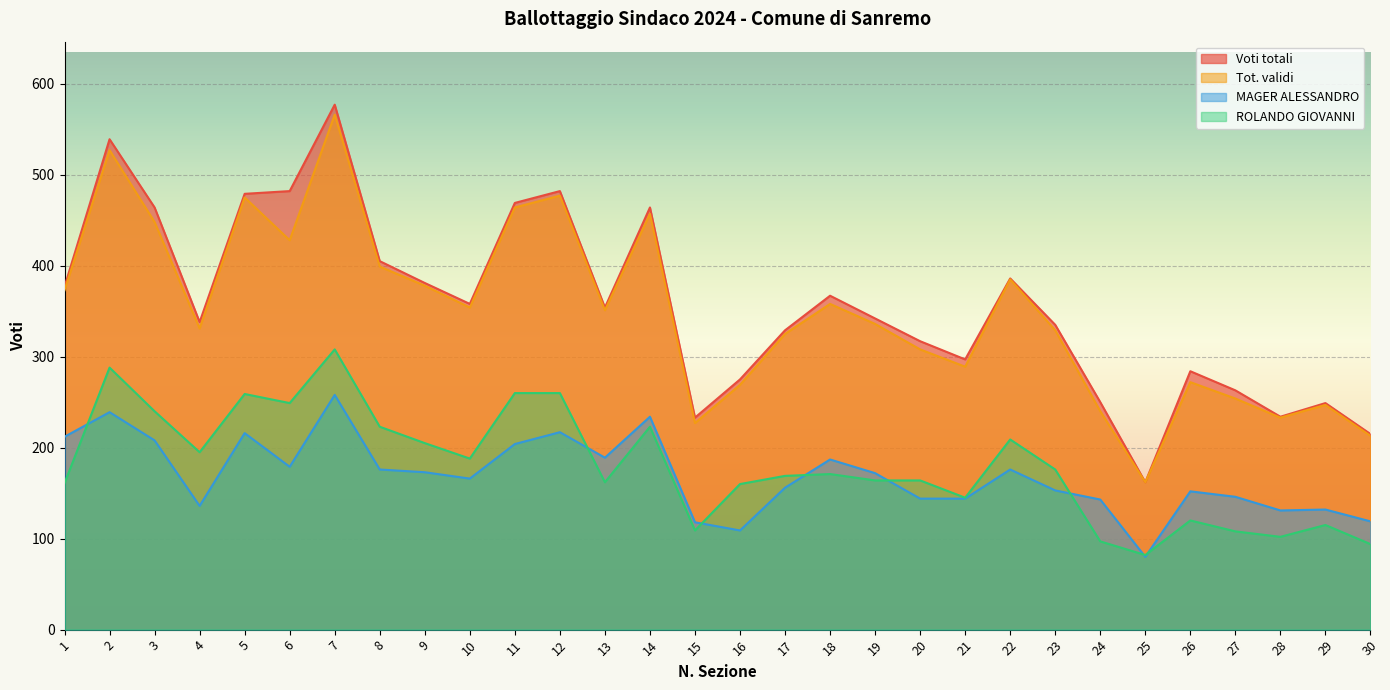

How many lines are shown in the chart?

4